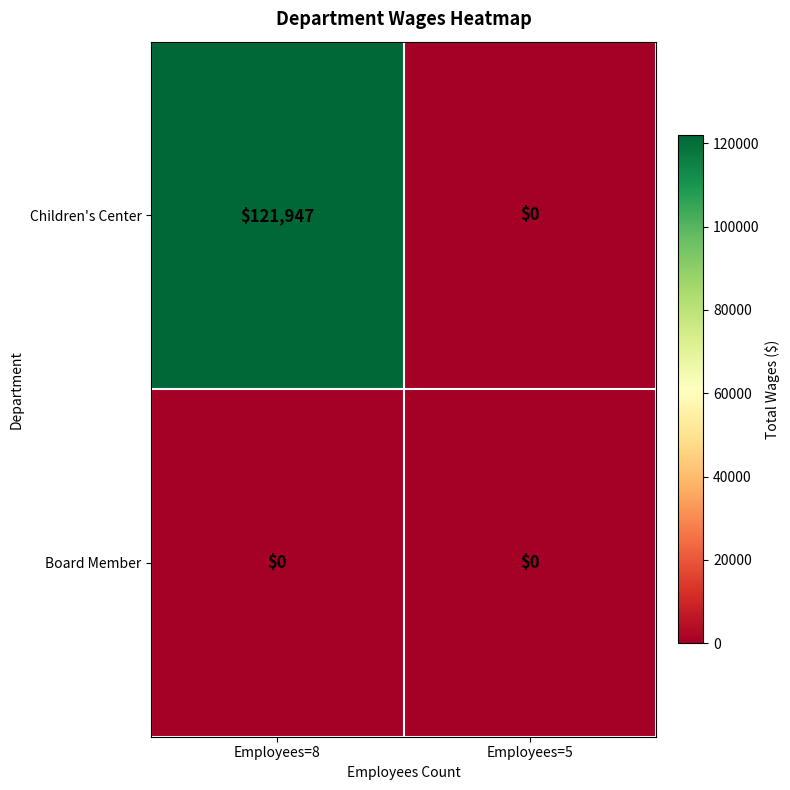

At which category is the sum across all series the highest?

Employees=8